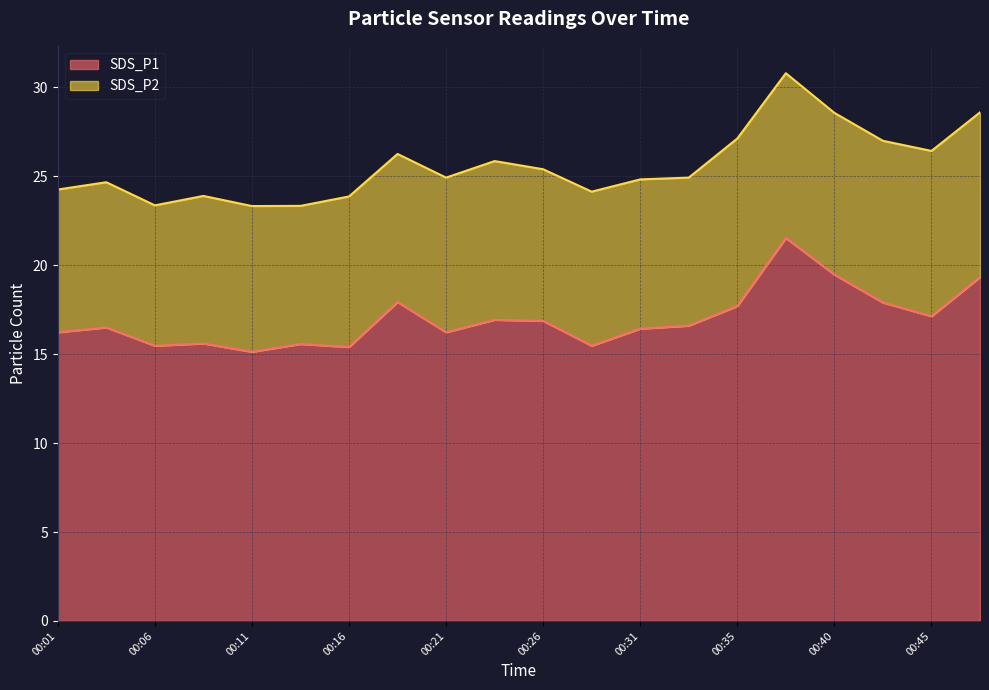

Is it true that the value at 00:31 is 16.4?

True